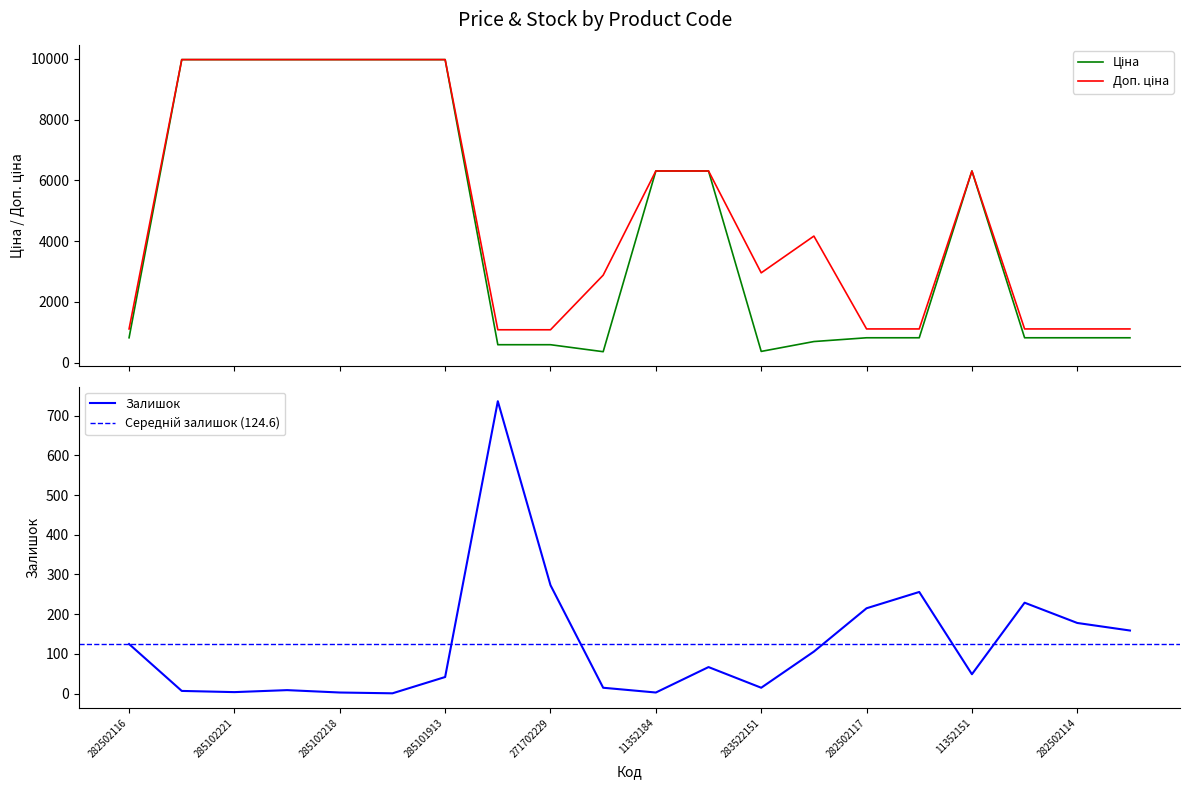

At how many categories does at least one series exceed 555?

20